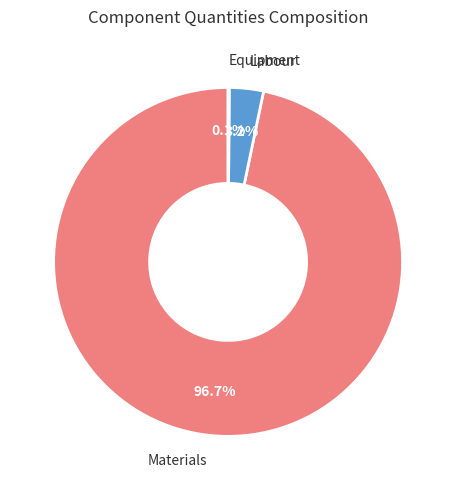

What is the total percentage of Materials and Labour?

99.9%